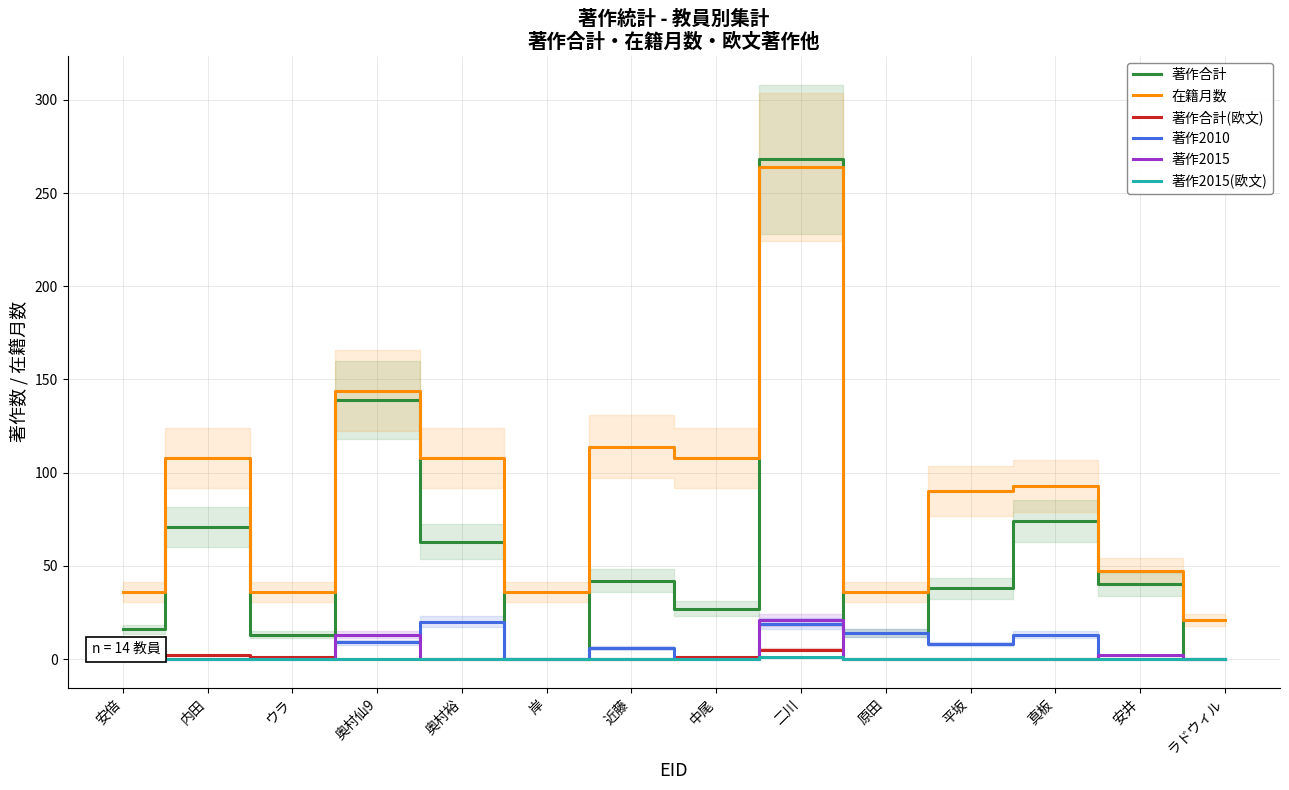

At ラドウィル, list the series in order from largest to smallest.

在籍月数, 著作合計, 著作合計(欧文), 著作2010, 著作2015, 著作2015(欧文)